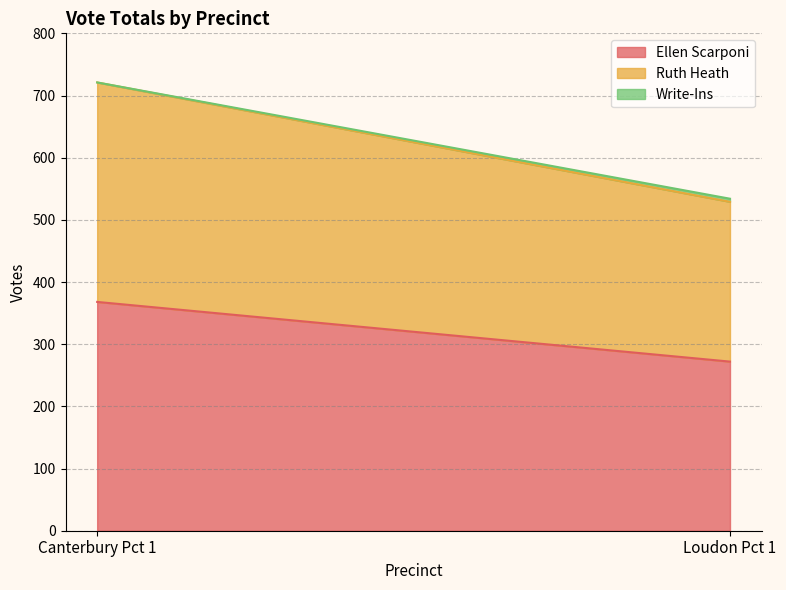

Rank the series at Canterbury Pct 1 from highest to lowest value.

Ellen Scarponi, Ruth Heath, Write-Ins